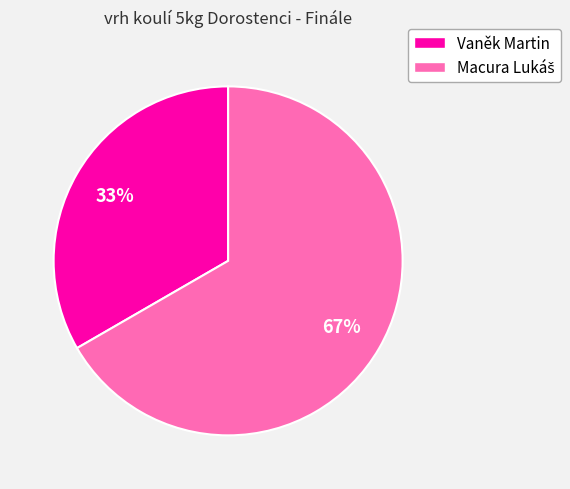

Which category has the smallest portion of the pie?

Vaněk Martin